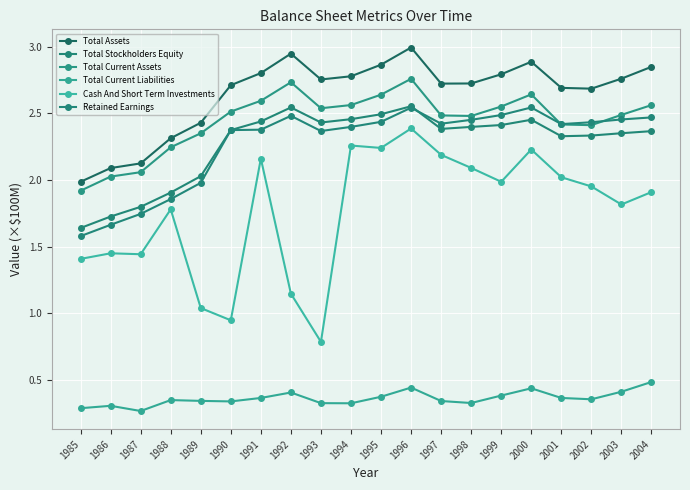

In Total Current Liabilities, how many points are lower than both neighbors (excluding endpoints)?

5